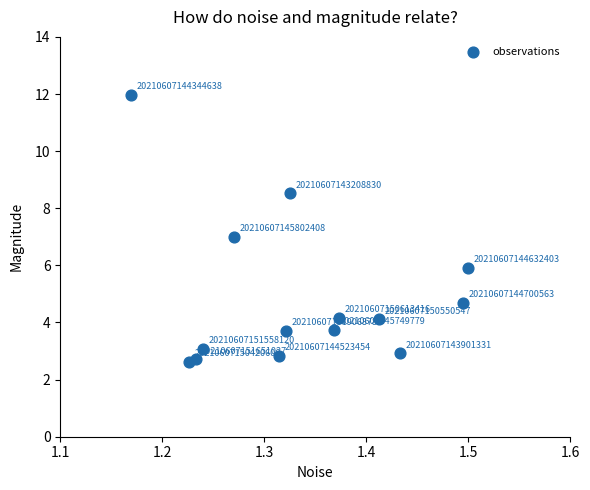

What Y value in the scatter plot is closest to 7?

7.0